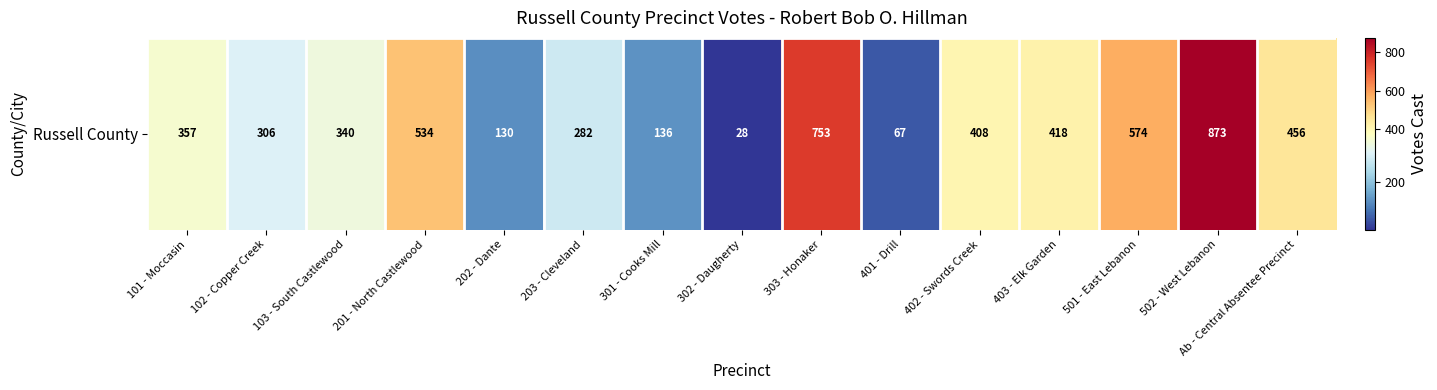

How many values are below 357?

7